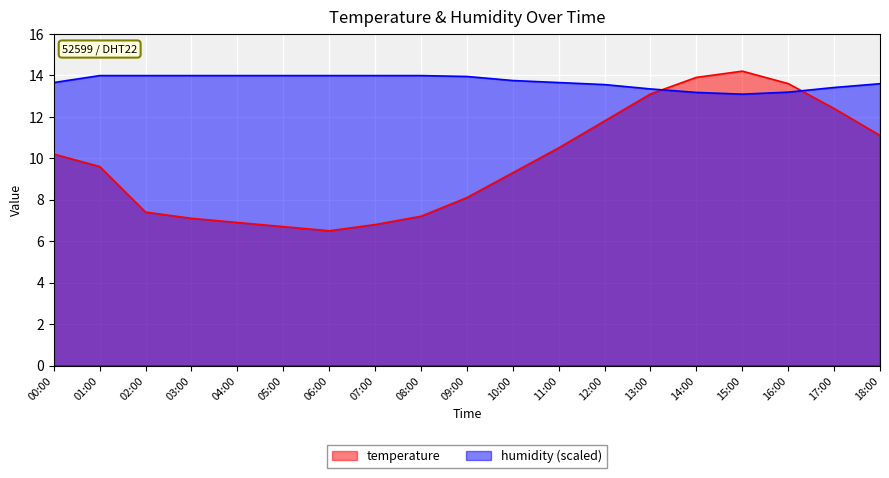

Which category has the lowest value across all series?

06:00